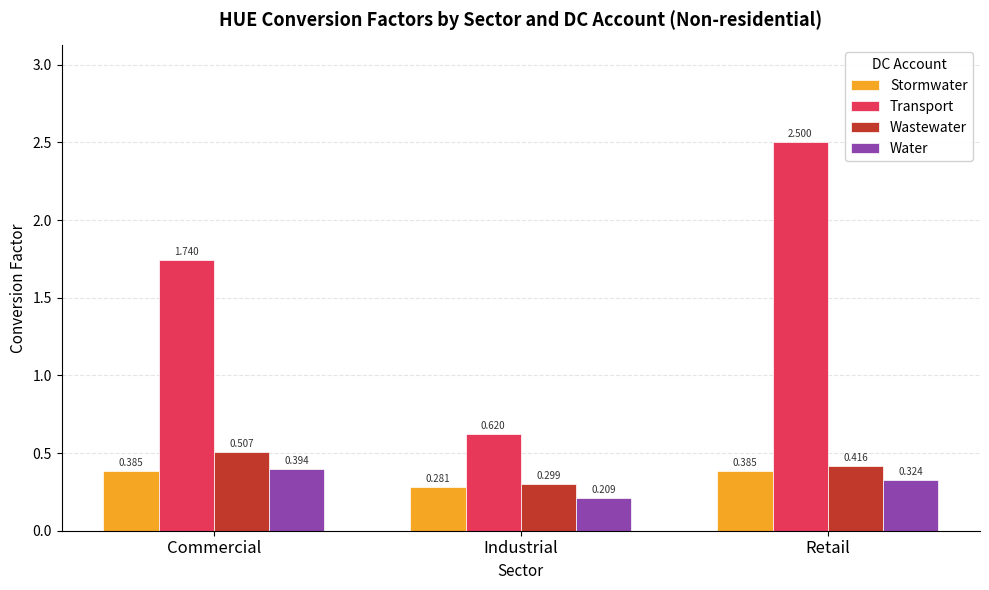

Where is Transport nearest to the value 1?

Industrial